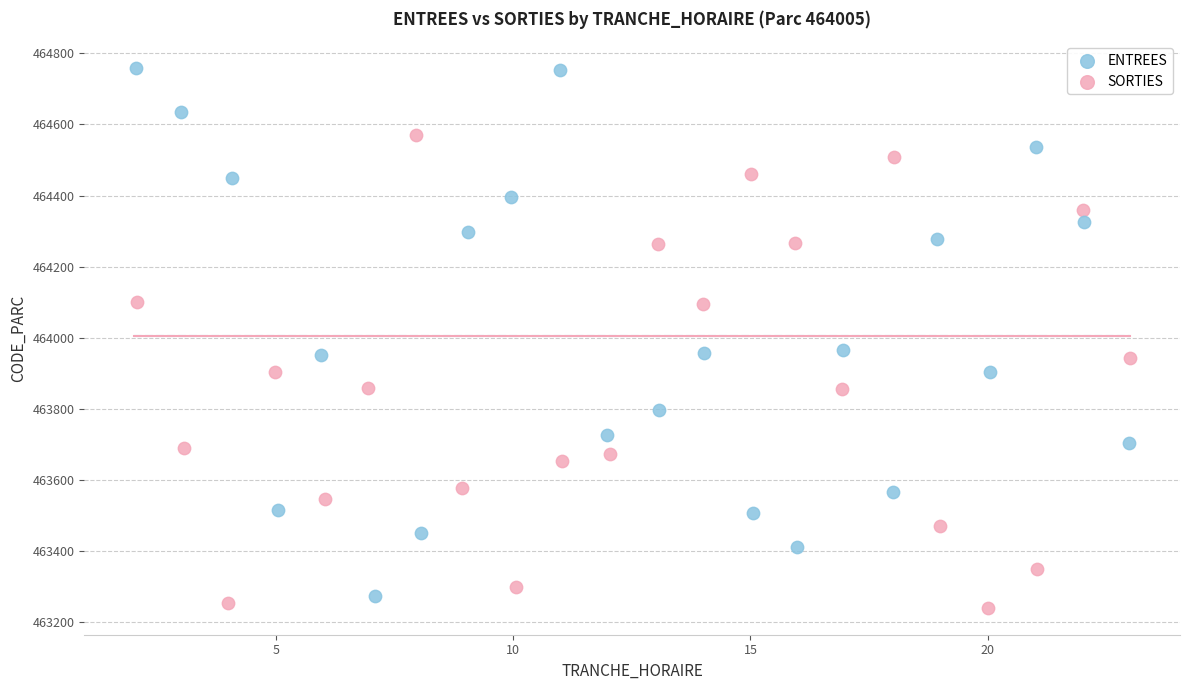

Which series contains the highest Y value?

ENTREES